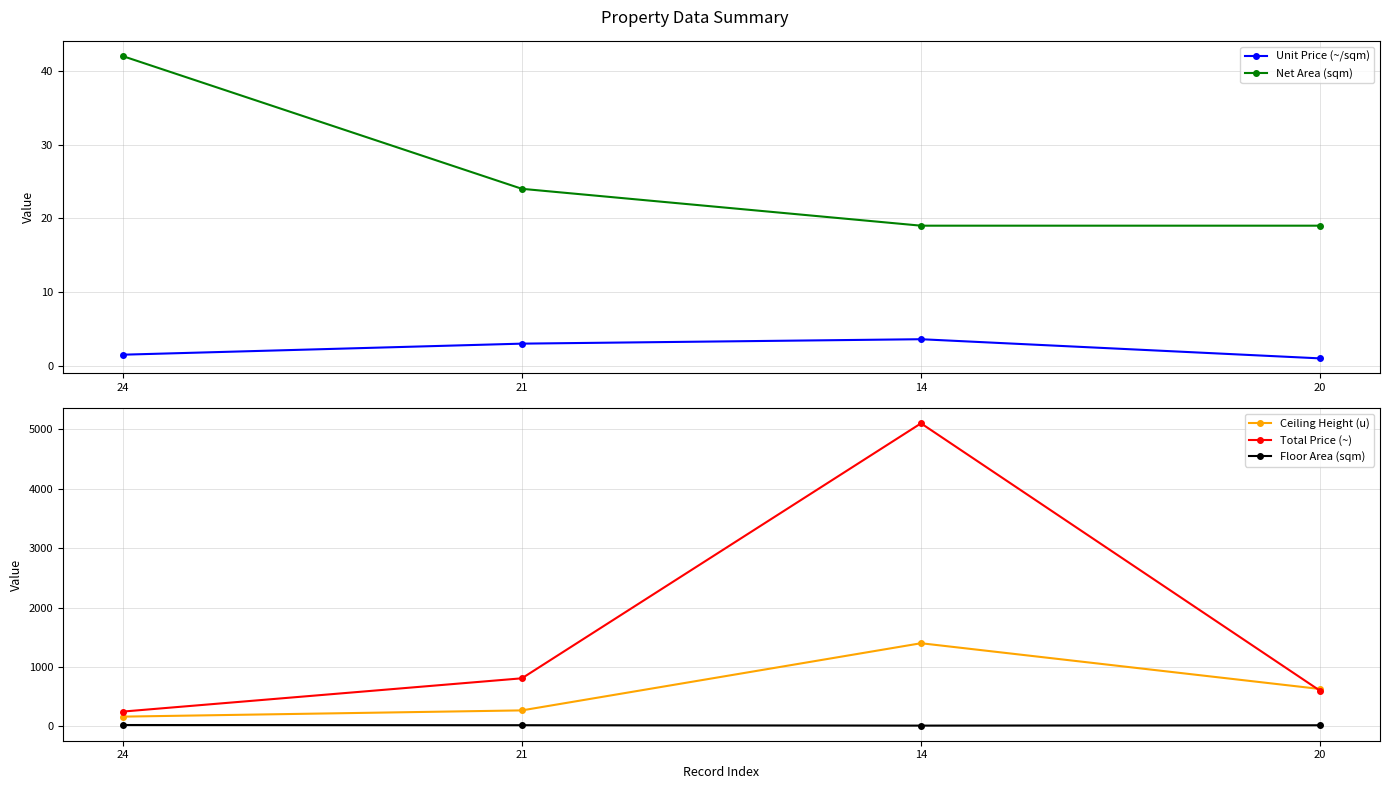

What is the label of the 4th point from the right?

24